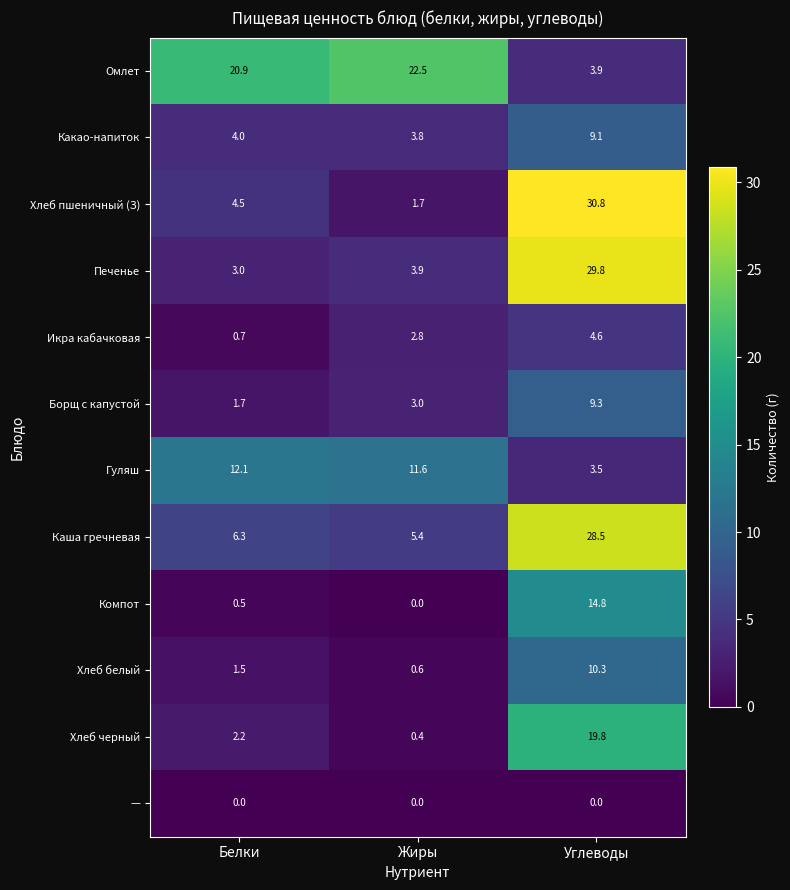

What is the difference between the highest and lowest values at Углеводы?

30.8